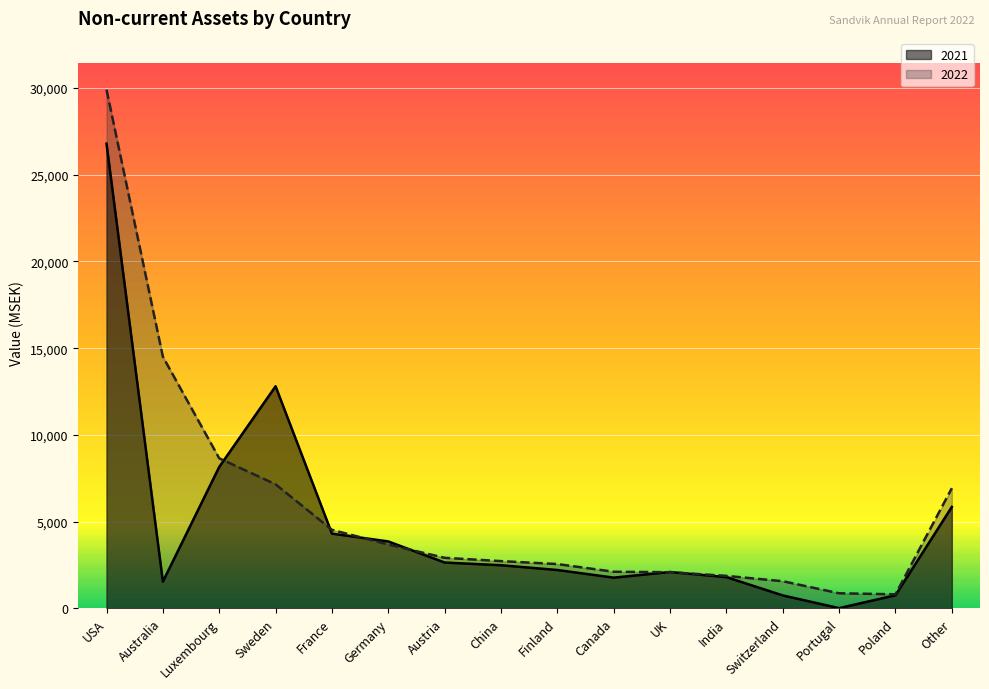

Reading left to right, transcribe all the data shown in this chart.

2021: 26798	1533	8149	12802	4303	3851	2634	2479	2203	1763	2089	1793	737	3	747	5842
2022: 29907	14510	8647	7146	4521	3672	2906	2716	2546	2103	2076	1864	1557	861	801	6924